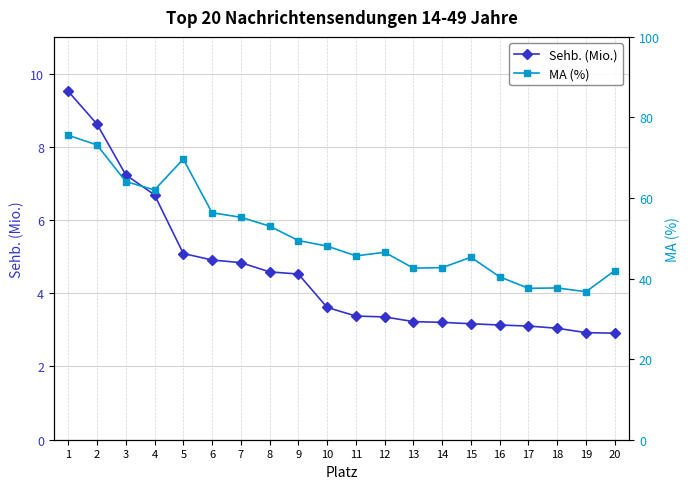

What is the difference between the maximum and minimum values in the MA (%) series?

38.8